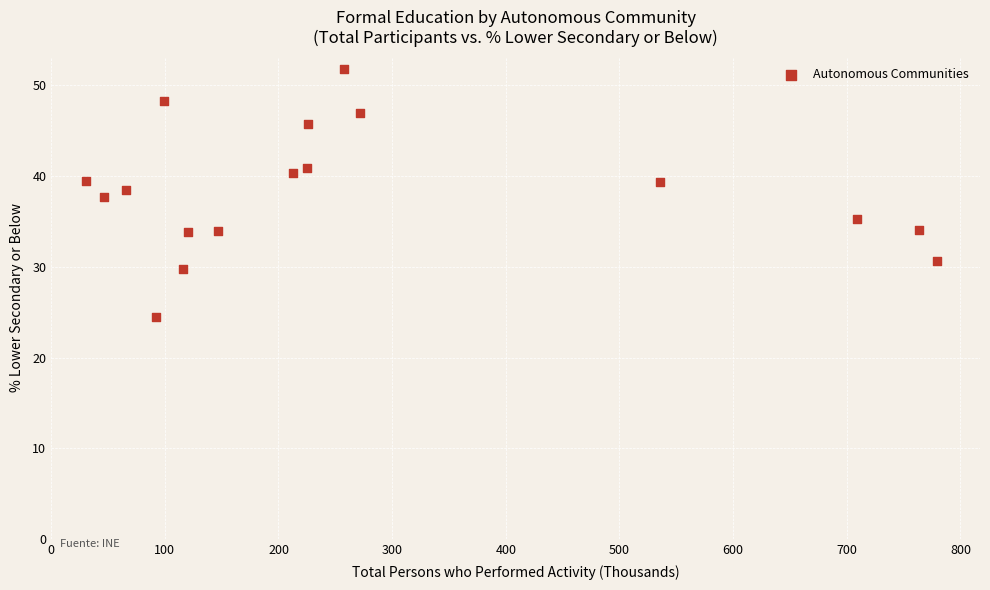

What is the range of Y values (max minus min)?

27.3